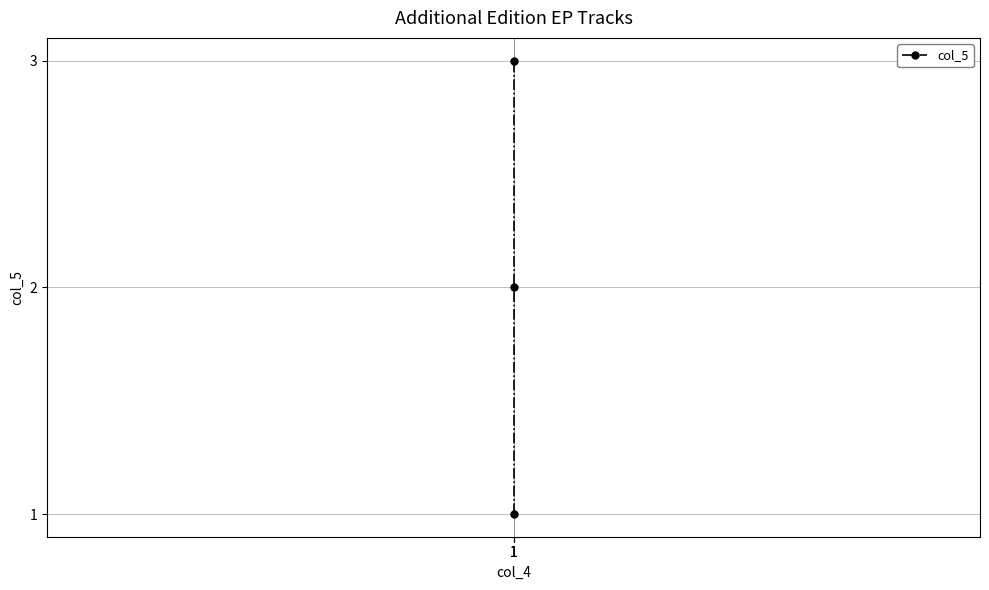

How many data points are above 2?

1